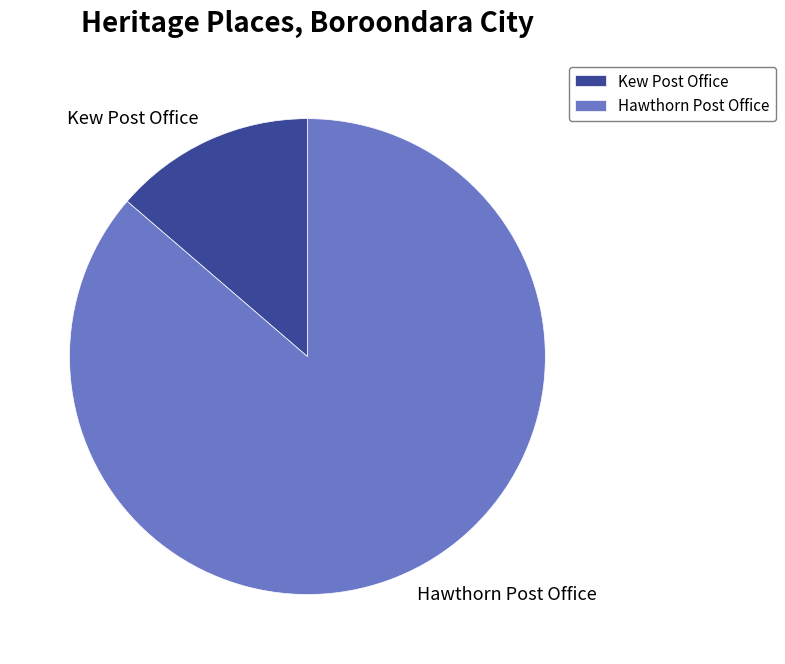

What is the ratio of the value at Hawthorn Post Office to the value at Kew Post Office?

6.3